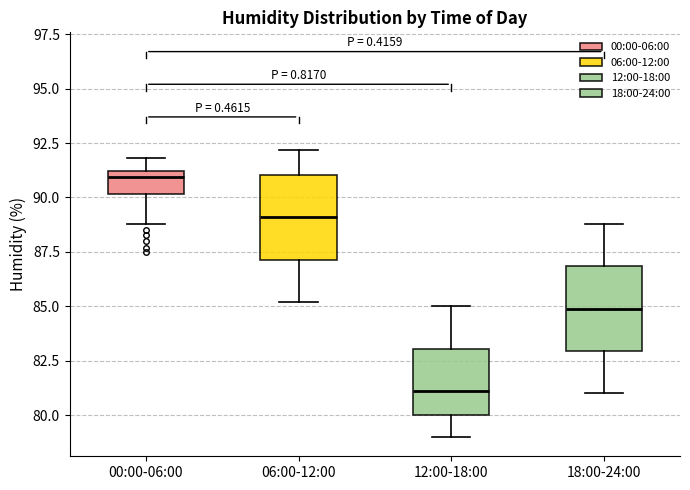

Which box has the highest median line?

00:00-06:00